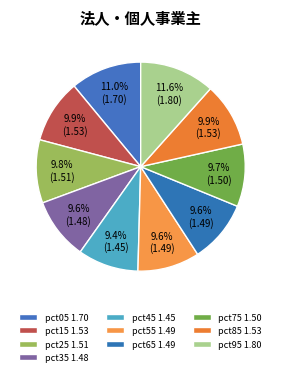

How many segments does this pie chart have?

10